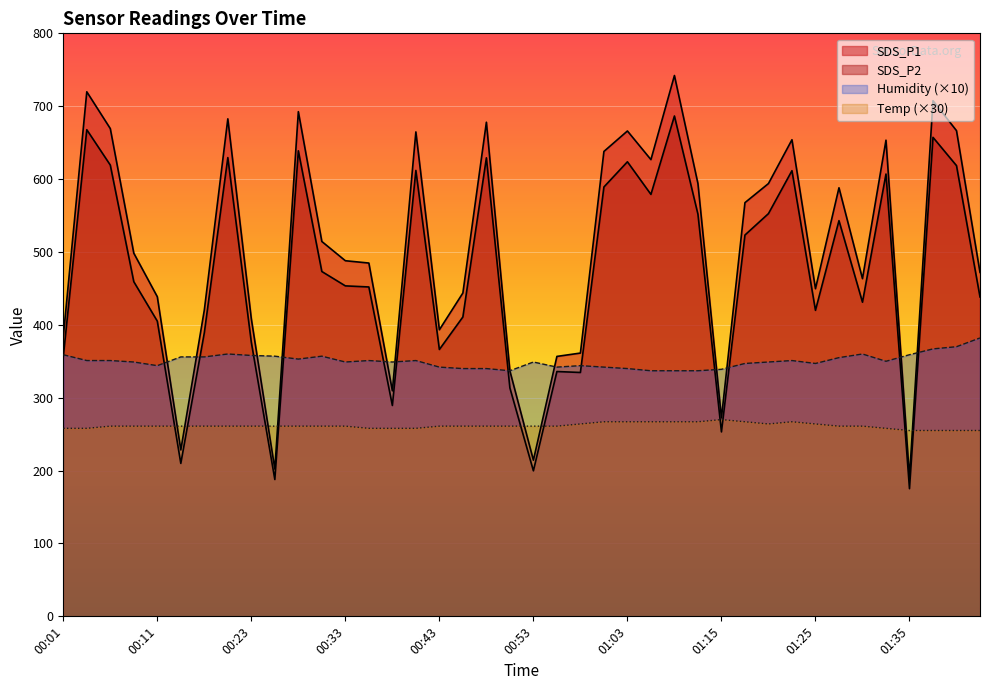

Does the chart display data point markers on the line(s)?

No